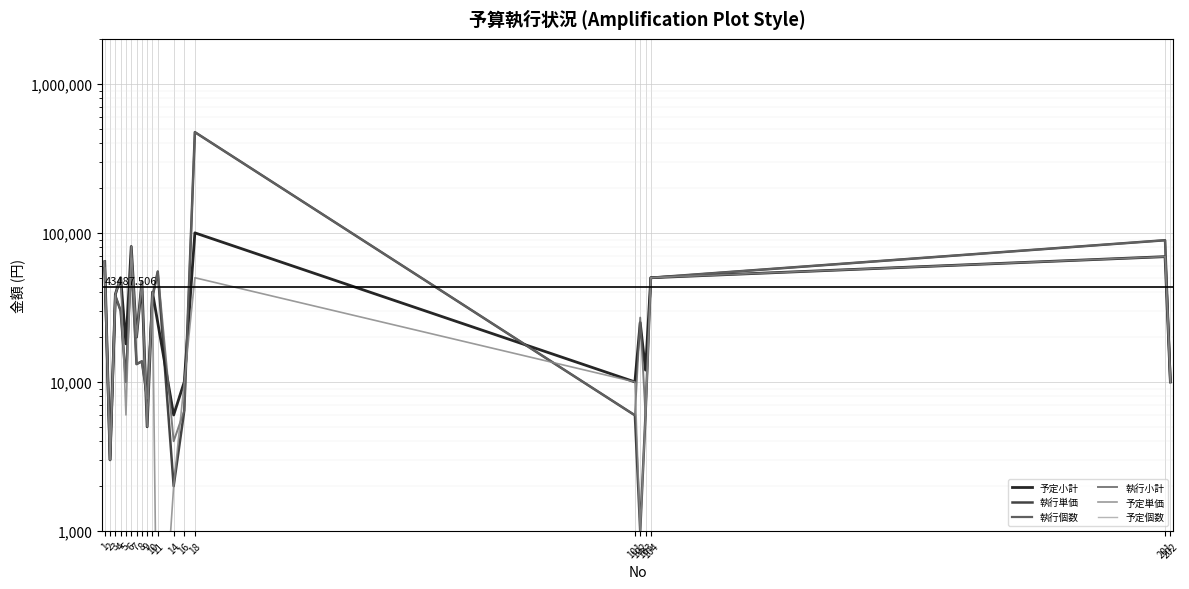

What is the average value of the 執行小計 series?

50282